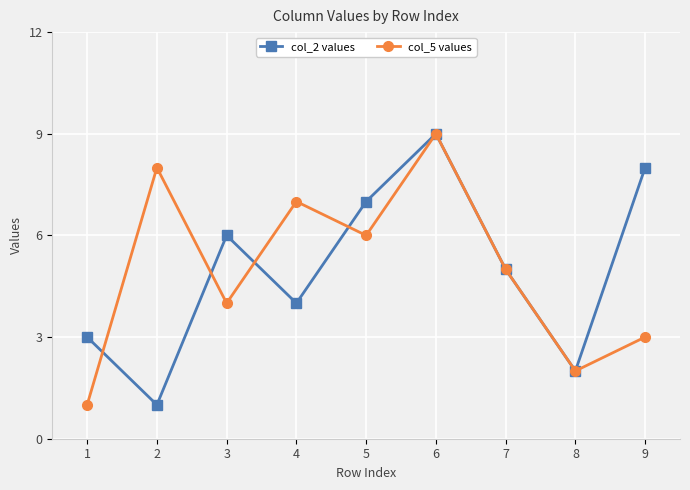

Count the number of categories in the chart.

9